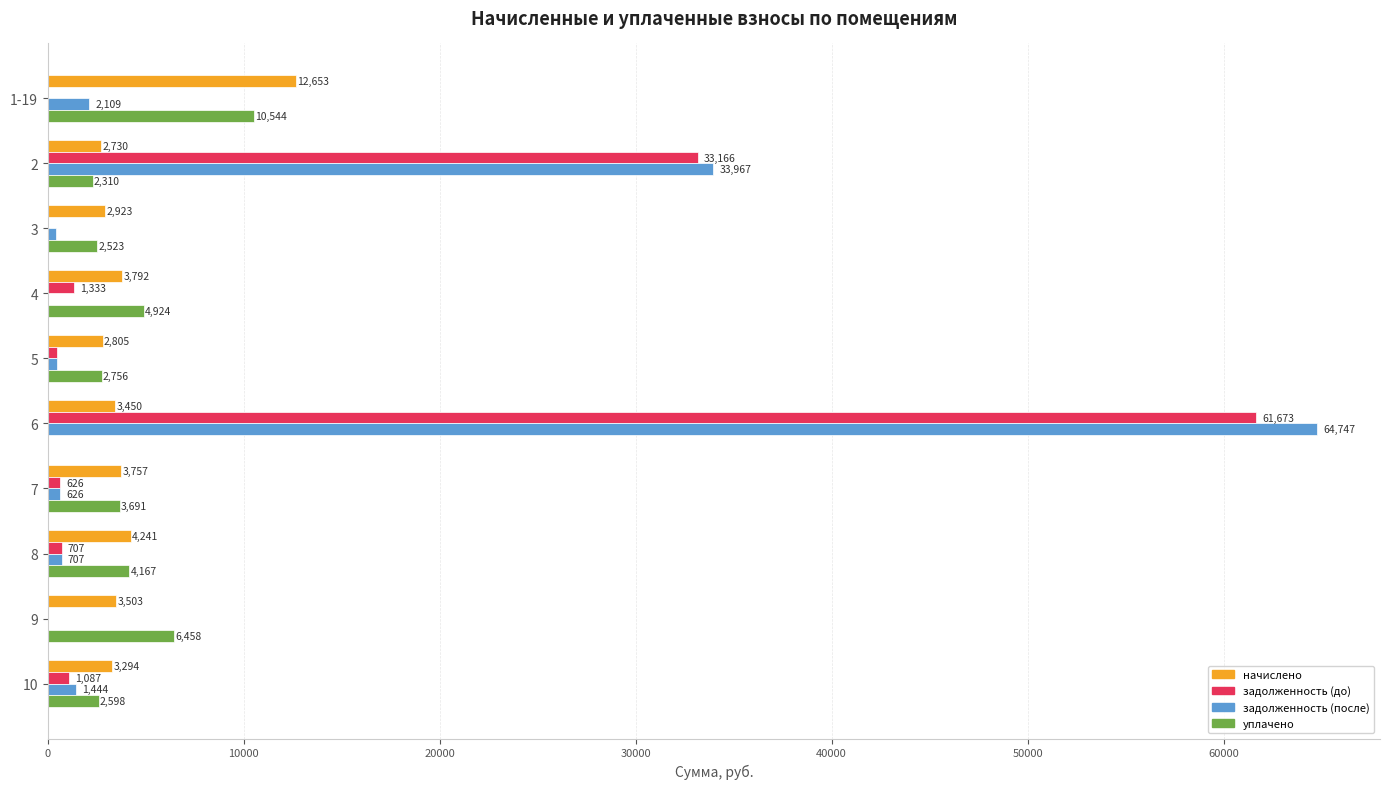

What is the highest value of the уплачено series?

10544.5